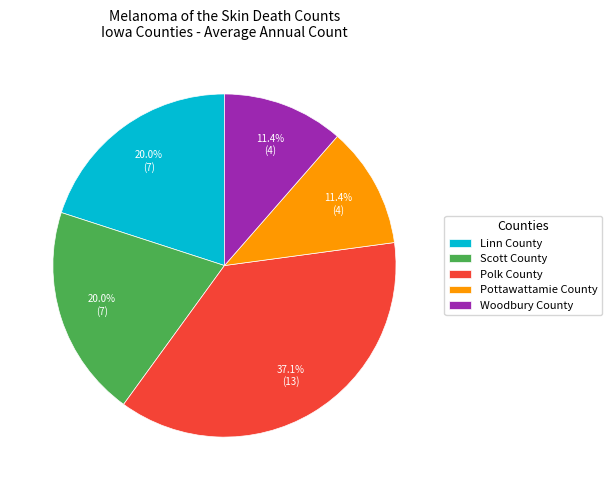

What percentage do Scott County and Linn County together represent?

40.0%